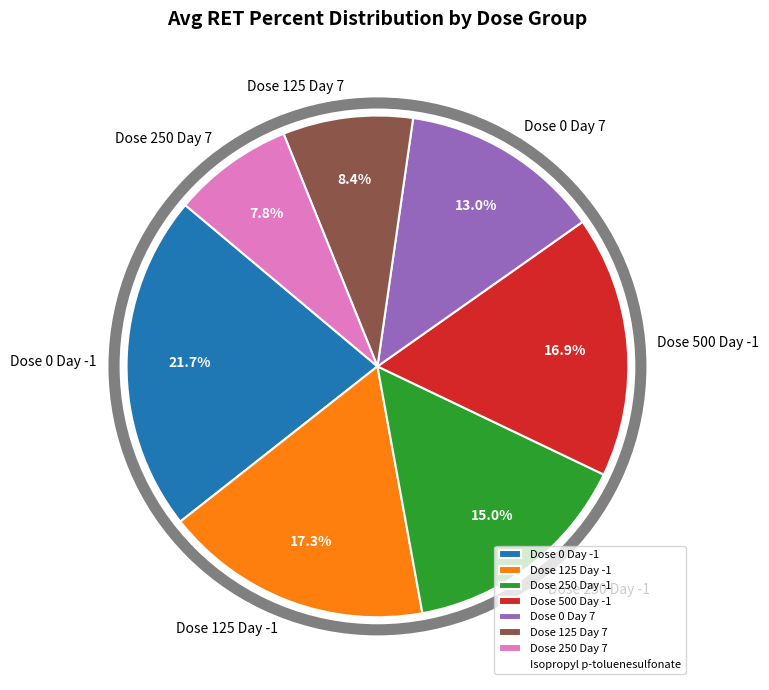

Is there a majority slice in this chart?

No